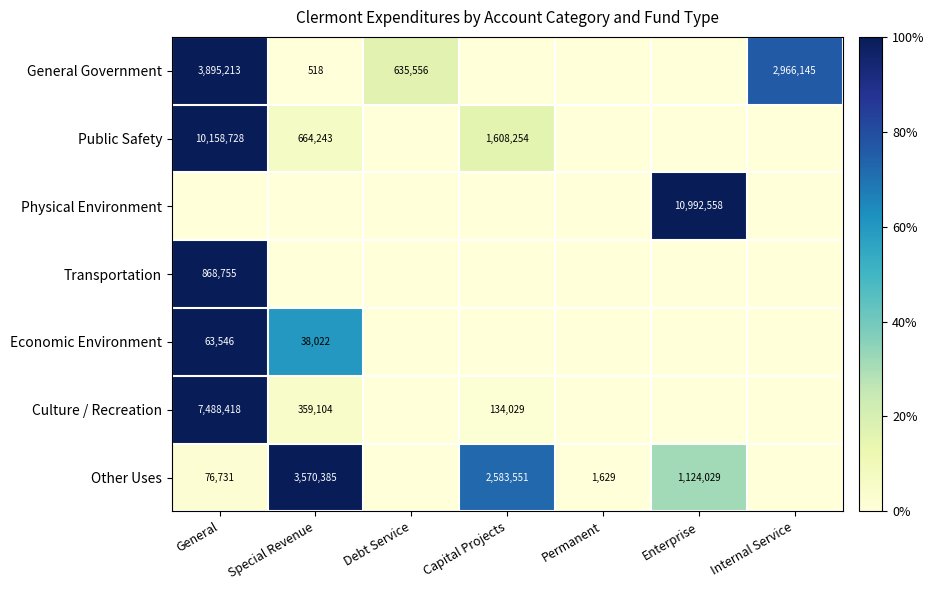

Is the value of Economic Environment at General greater than the value of Other Uses at Permanent?

Yes